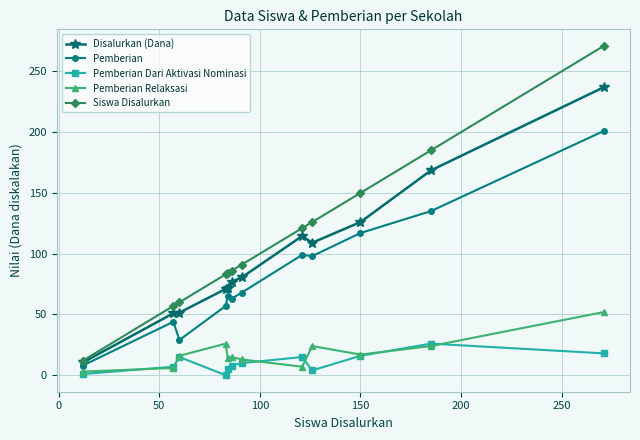

True or false: Pemberian Relaksasi has more than 2 interior local peaks.

True